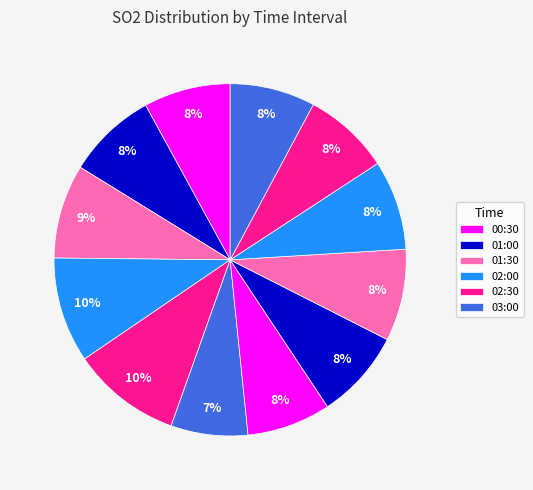

Count the number of slices in the pie.

12